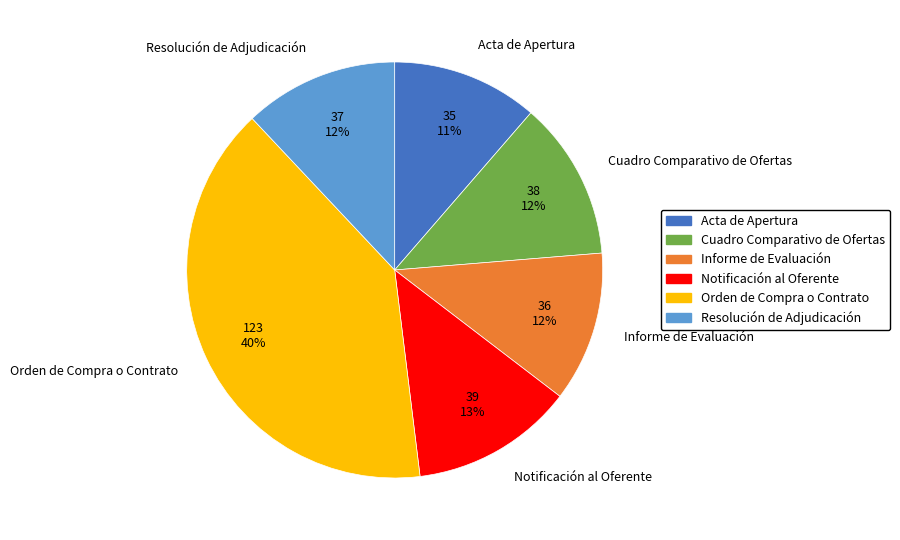

Which slice is the largest?

Orden de Compra o Contrato